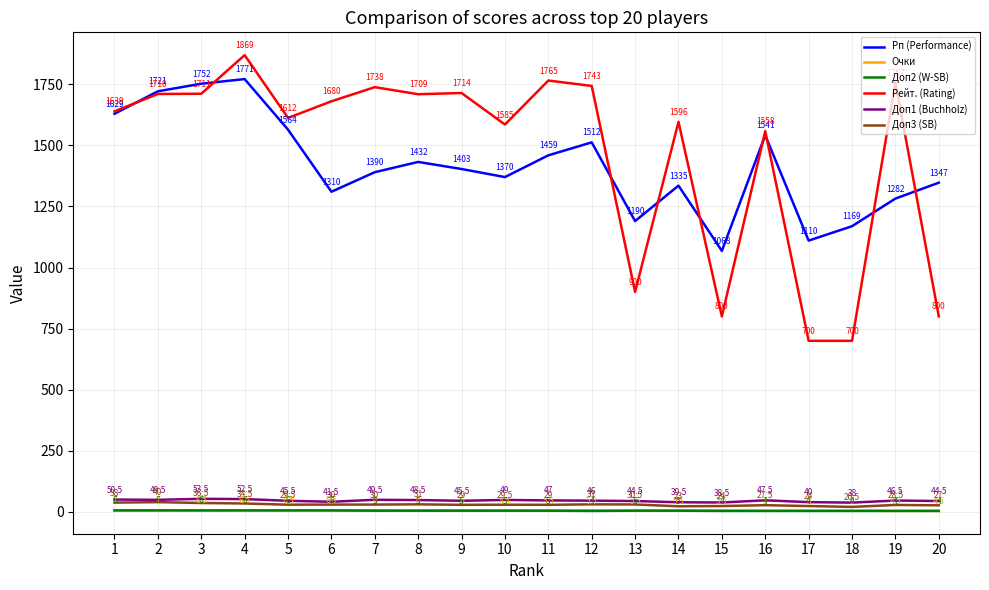

Reading right to left, what are all the values shown in this chart?

Рп (Performance): 20=1347.0	19=1282.0	18=1169.0	17=1110.0	16=1541.0	15=1068.0	14=1335.0	13=1190.0	12=1512.0	11=1459.0	10=1370.0	9=1403.0	8=1432.0	7=1390.0	6=1310.0	5=1564.0	4=1771.0	3=1752.0	2=1721.0	1=1629.0
Очки: 20=4.5	19=4.5	18=5.0	17=5.0	16=5.0	15=5.5	14=5.5	13=5.5	12=5.5	11=5.5	10=5.5	9=6.0	8=6.0	7=6.0	6=6.5	5=6.5	4=6.5	3=6.5	2=7.0	1=7.0
Доп2 (W-SB): 20=4.0	19=4.0	18=4.0	17=4.0	16=4.0	15=4.0	14=5.0	13=5.0	12=4.0	11=5.0	10=5.0	9=5.0	8=5.0	7=5.0	6=6.0	5=6.0	4=6.0	3=6.0	2=6.0	1=6.0
Рейт. (Rating): 20=800.0	19=1757.0	18=700.0	17=700.0	16=1558.0	15=800.0	14=1596.0	13=900.0	12=1743.0	11=1765.0	10=1585.0	9=1714.0	8=1709.0	7=1738.0	6=1680.0	5=1612.0	4=1869.0	3=1711.0	2=1710.0	1=1639.0
Доп1 (Buchholz): 20=44.5	19=46.5	18=38.0	17=40.0	16=47.5	15=38.5	14=39.5	13=44.5	12=46.0	11=47.0	10=49.0	9=45.5	8=48.5	7=49.5	6=41.5	5=45.5	4=52.5	3=53.5	2=49.5	1=50.5
Доп3 (SB): 20=27.0	19=28.5	18=20.5	17=24.0	16=27.5	15=24.0	14=23.0	13=30.5	12=31.0	11=29.0	10=29.5	9=29.0	8=31.0	7=30.0	6=30.0	5=29.5	4=34.5	3=36.5	2=40.0	1=38.0